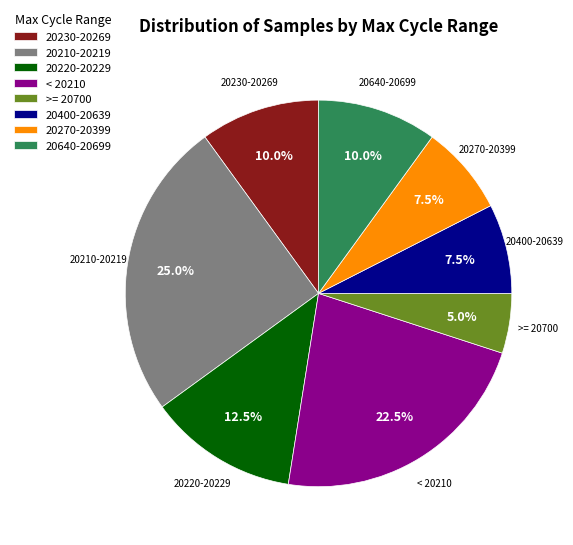

What is the total percentage of 20220-20229 and 20230-20269?

22.5%